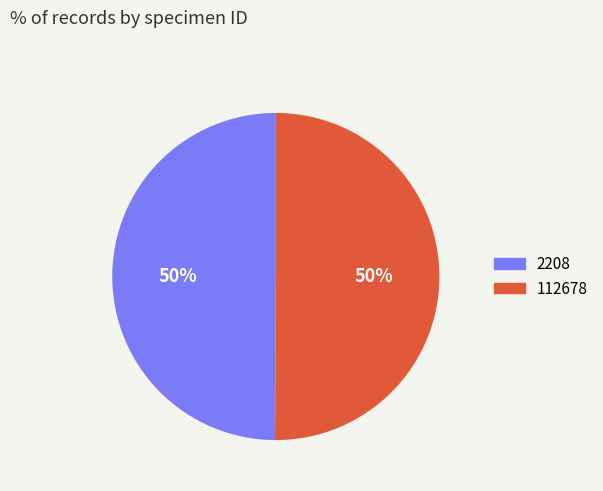

True or false: 2208 accounts for 50% of the total.

True